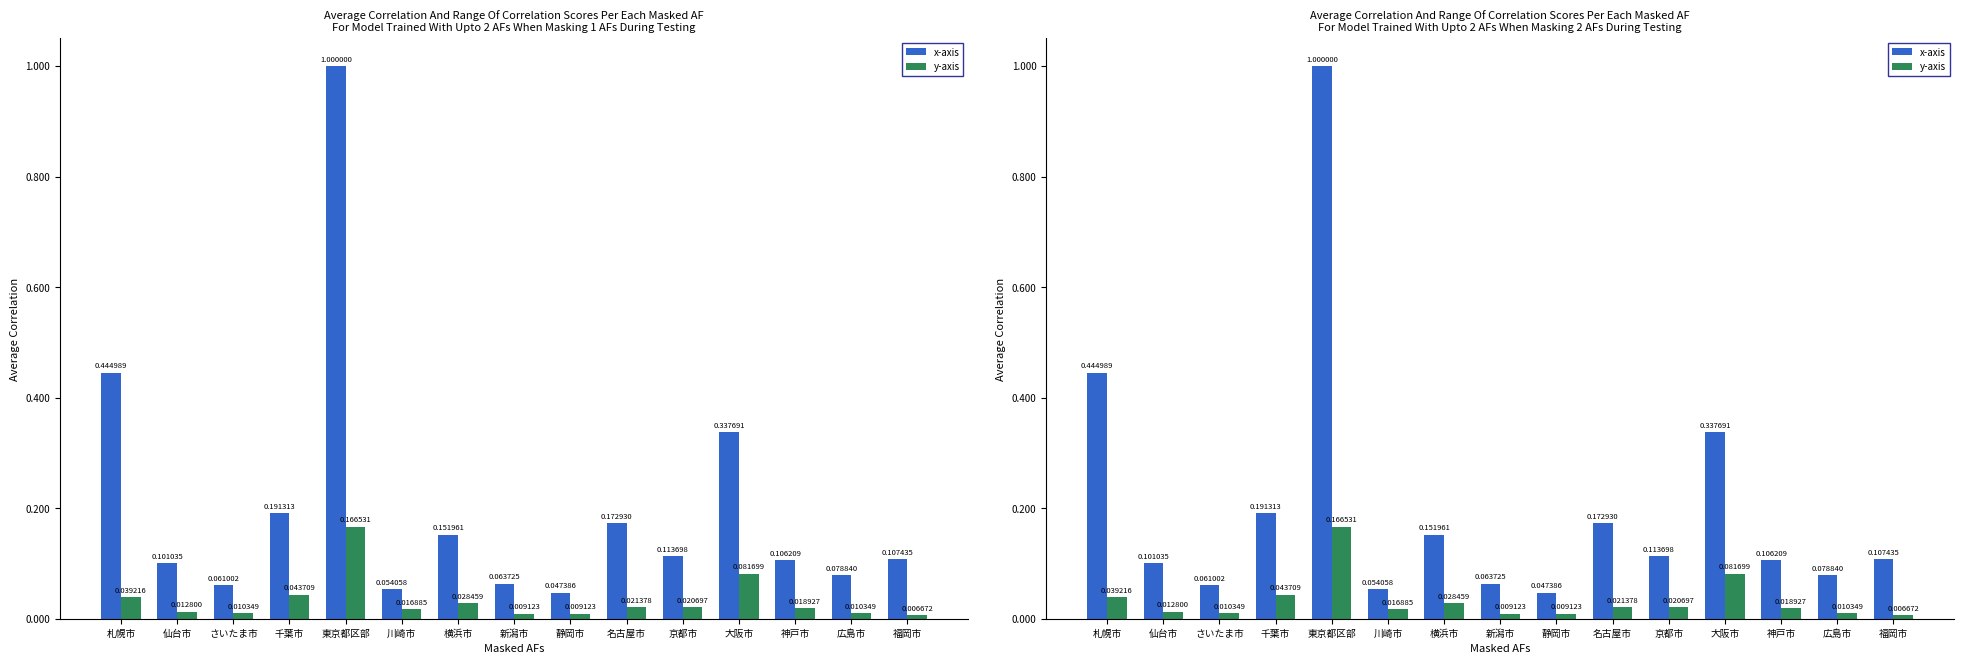

What is the greatest value displayed?

1.0